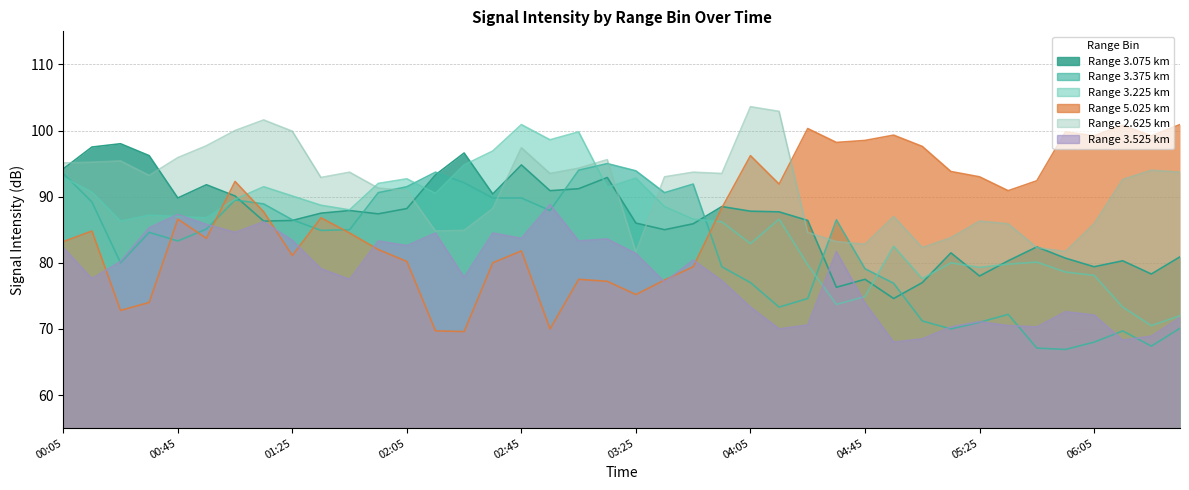

Which series has the largest total across all categories?

2.625